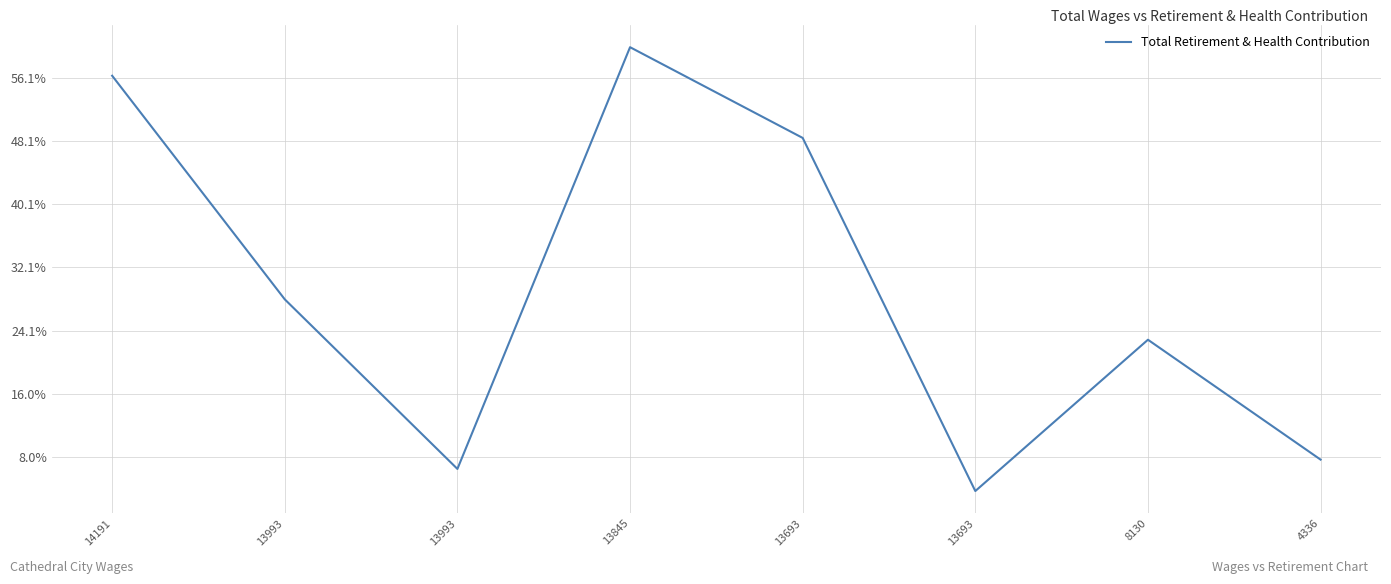

What is the sum of all values?

72870